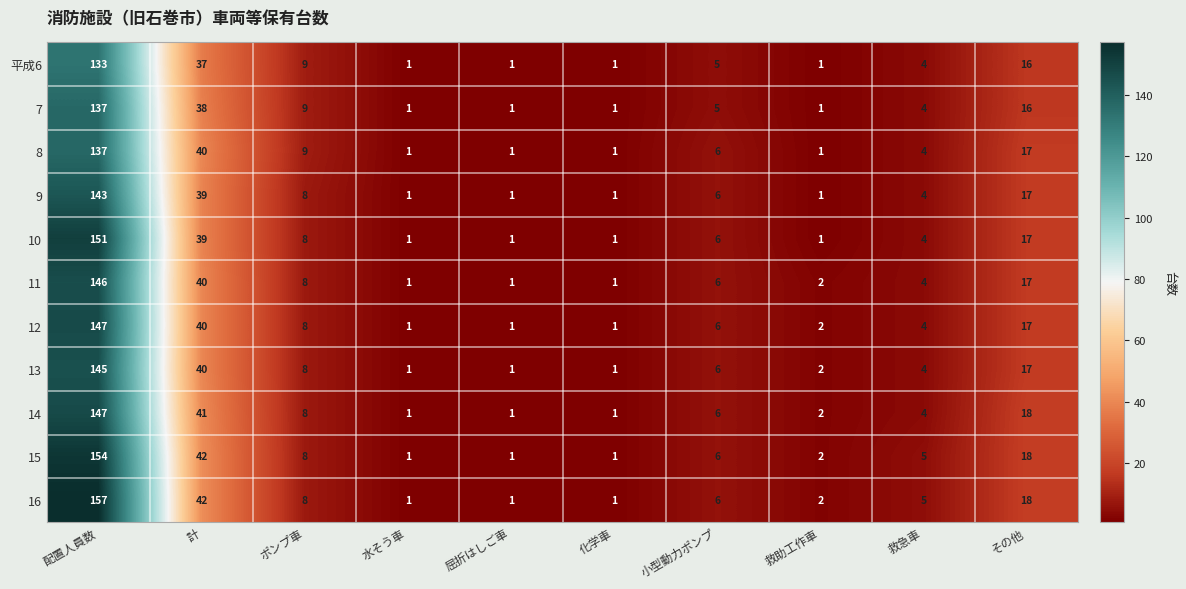

The value of 10 at ポンプ車 is 8. True or false?

True